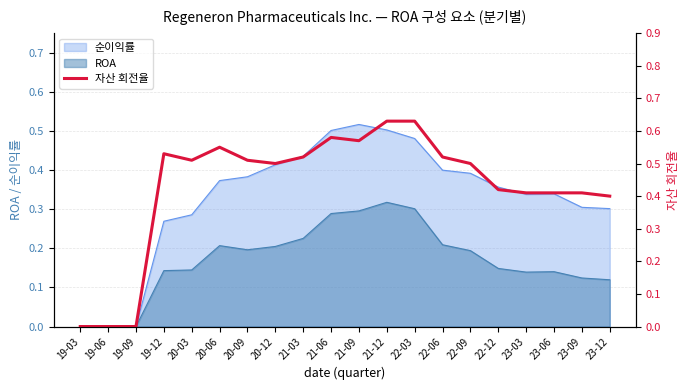

What position from the left is 20-06?

6